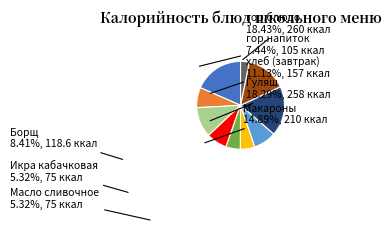

How many segments does this pie chart have?

10